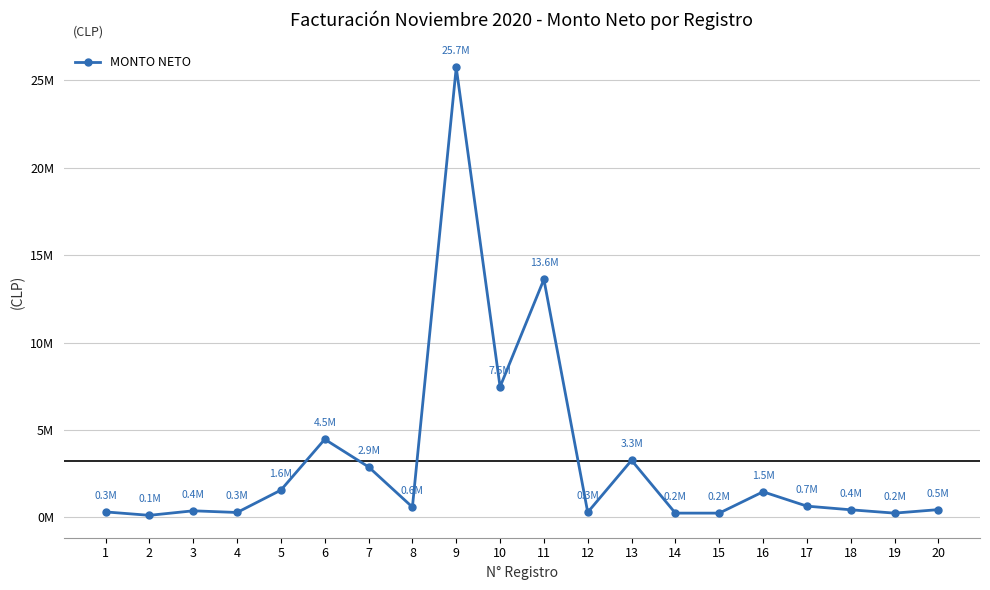

How many interior local peaks (higher than both neighbors) does the data have?

6